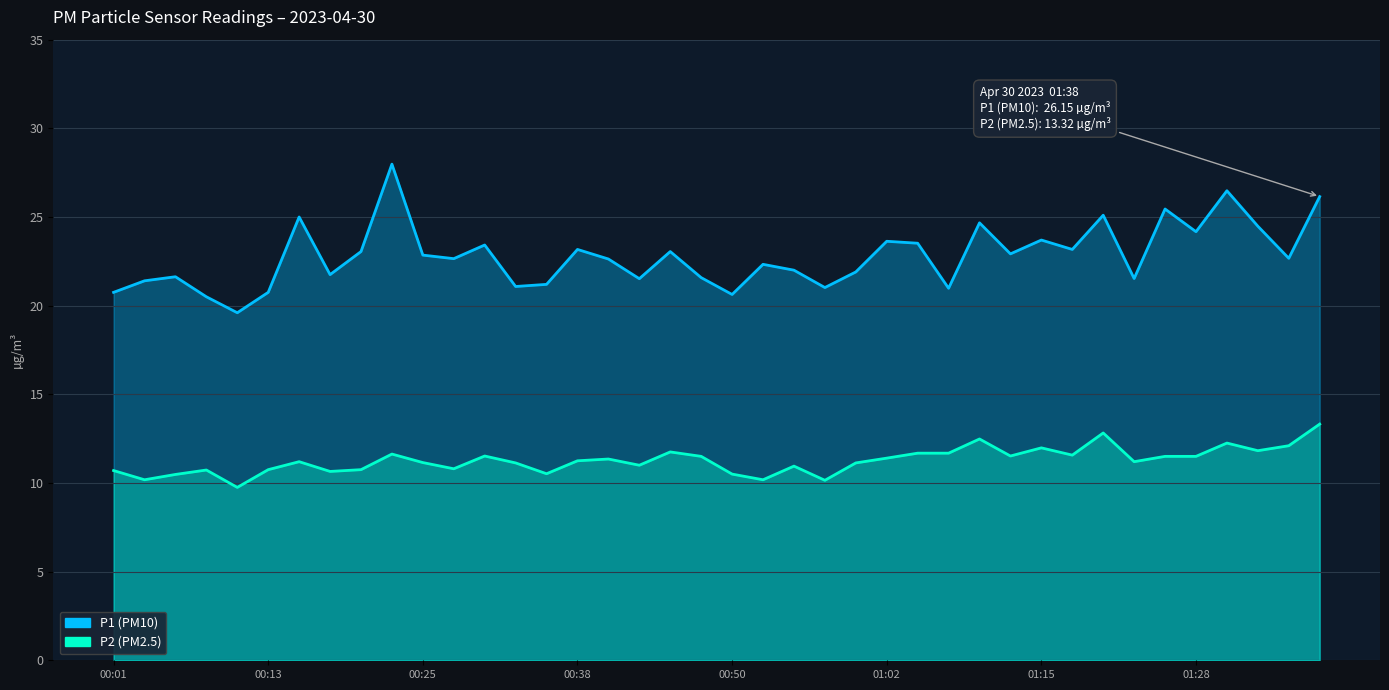

Between 01:15 and 30, which series saw the biggest shift?

P1